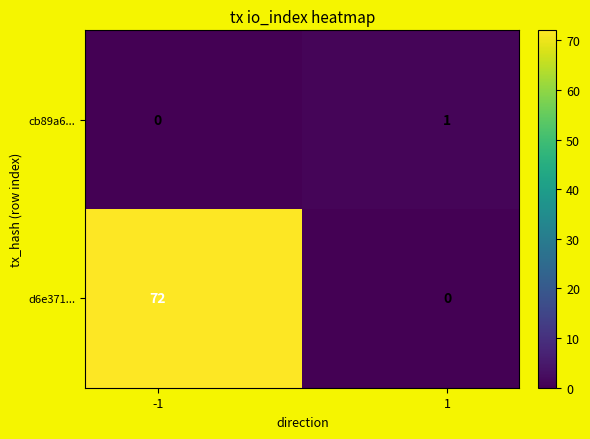

Rank the series by their average value, from lowest to highest.

cb89a6..., d6e371...